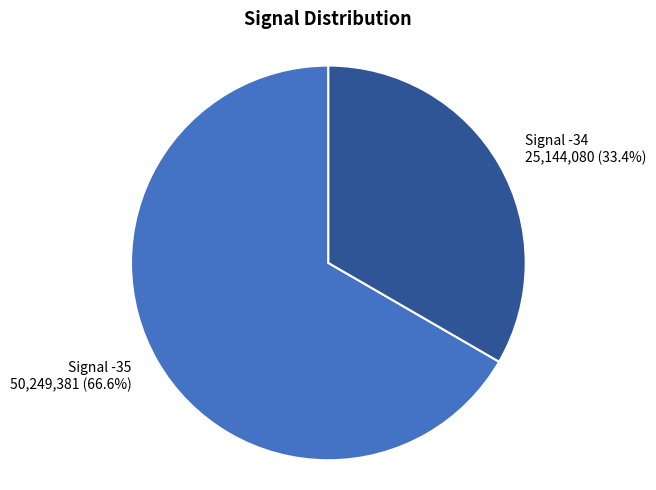

Rank the categories by value from highest to lowest.

Signal -35 50,249,381 (66.6%), Signal -34 25,144,080 (33.4%)